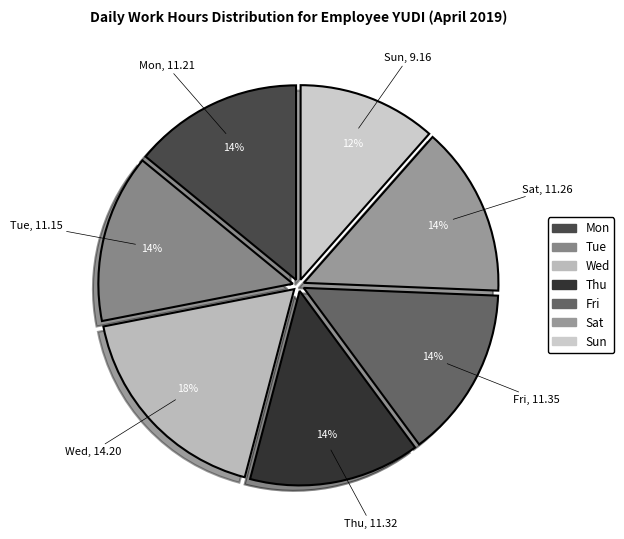

Is there a majority slice in this chart?

No